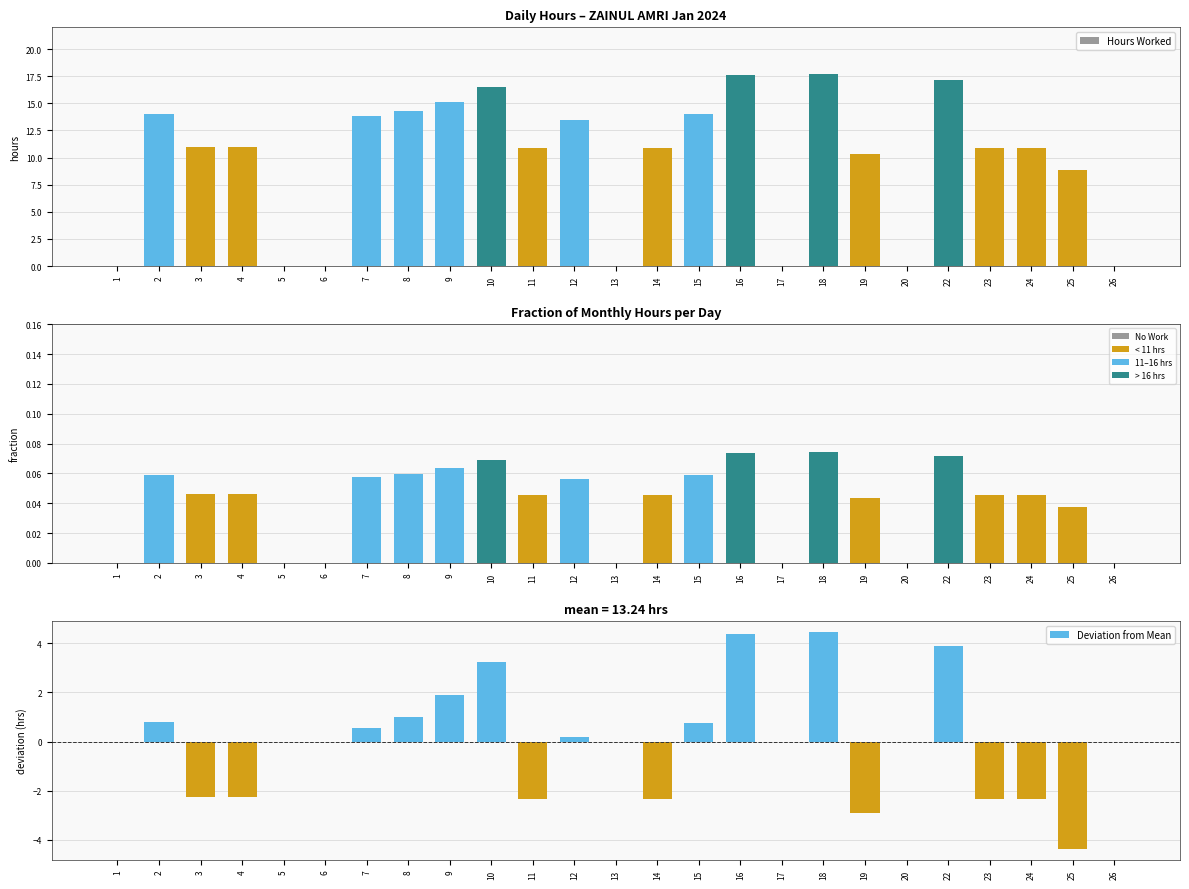

What is the sum of the Fraction of Total Hours values at 15 and 7?

0.1